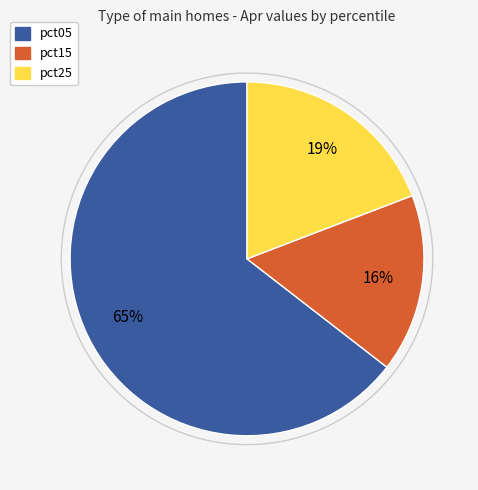

Does any single category account for the majority?

Yes